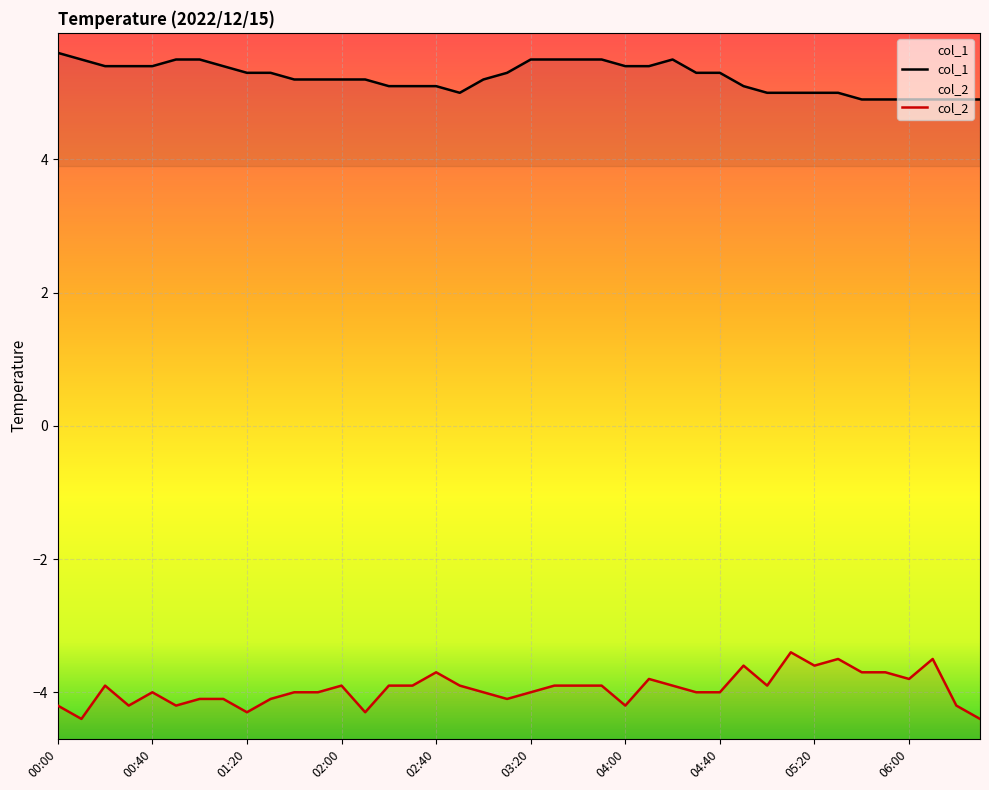

What is the maximum value shown in the chart?

5.6